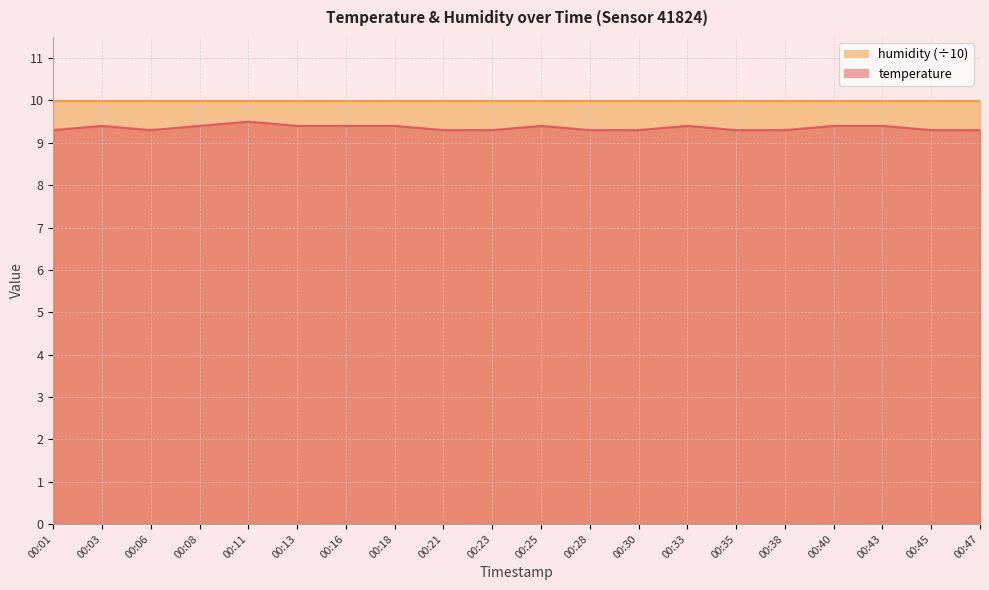

What is the sum of the values at 00:06 and 00:25?

18.7